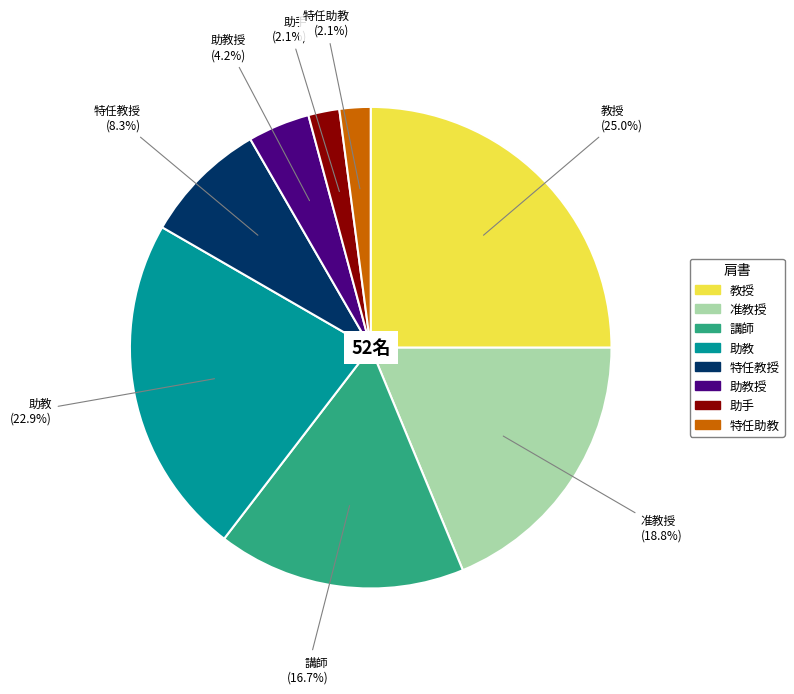

Does any single category account for the majority?

No